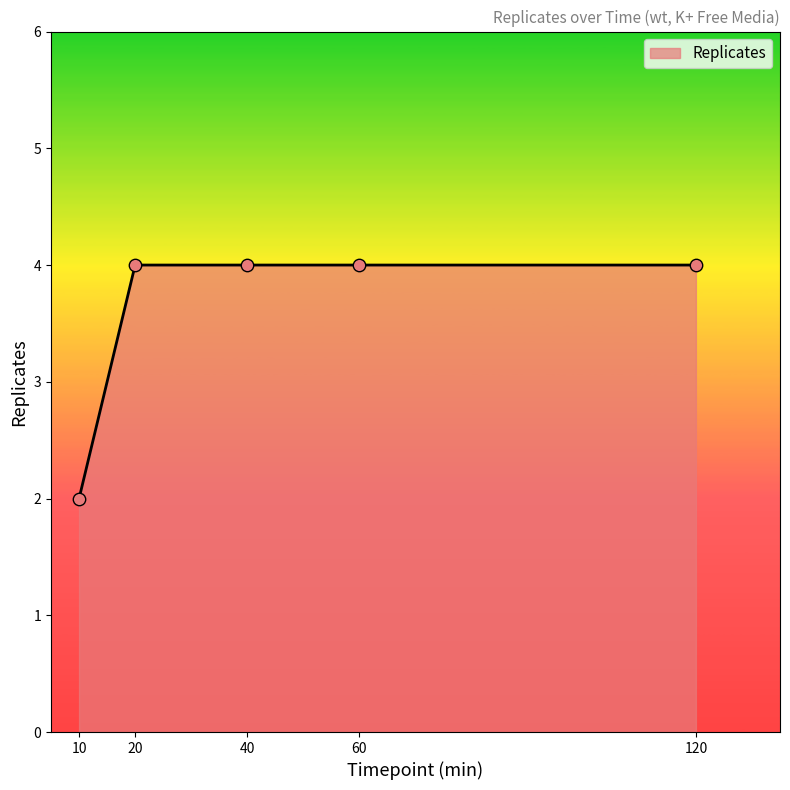

What is the change in value from 10 to 120?

+2